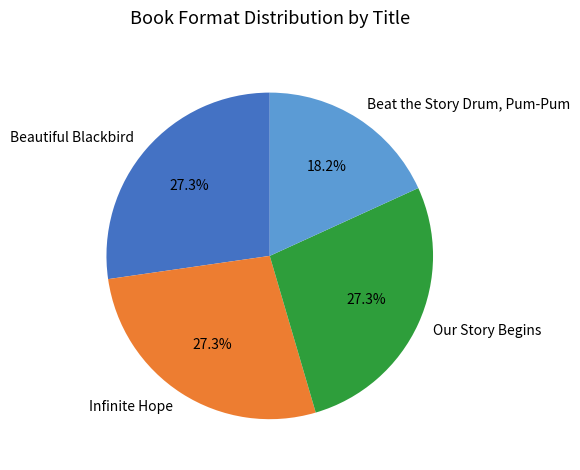

To the nearest percent, what percentage of the pie is Beat the Story Drum, Pum-Pum?

18%